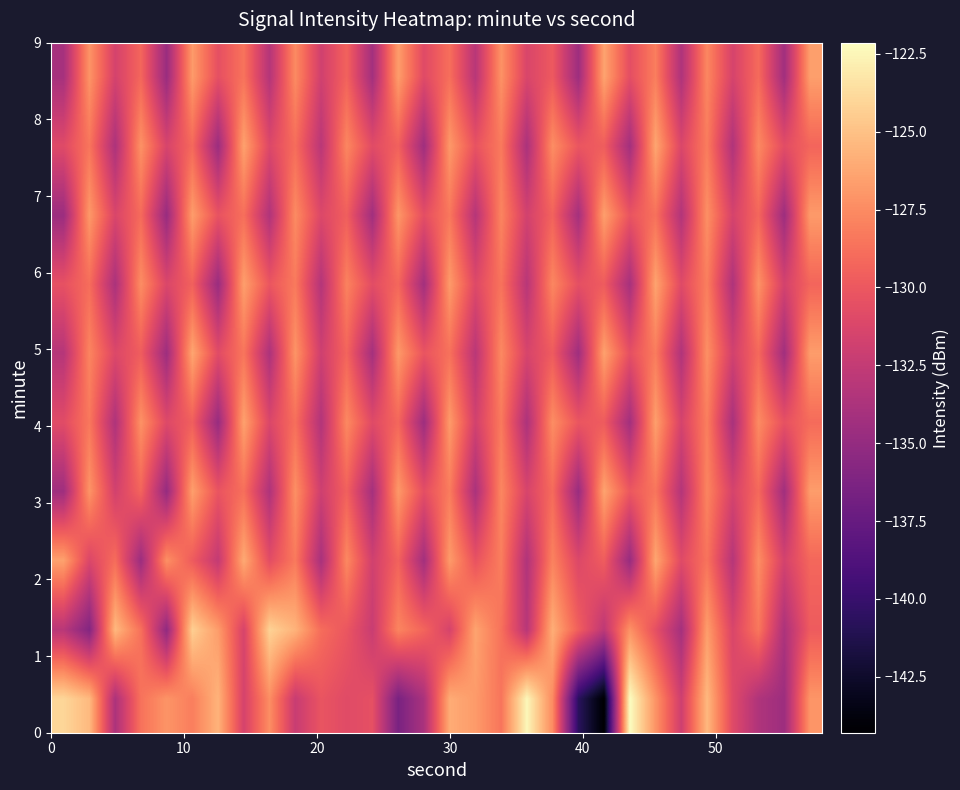

How many categories are shown in the chart?

30